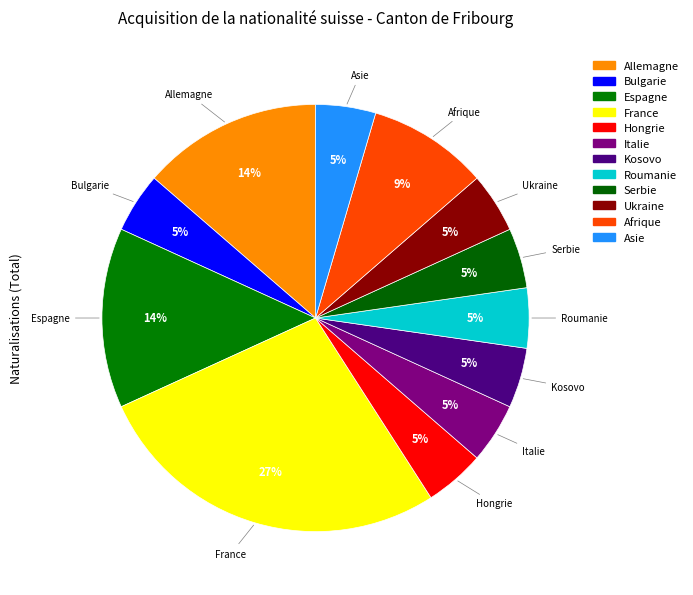

To the nearest percent, what percentage of the pie is Ukraine?

5%